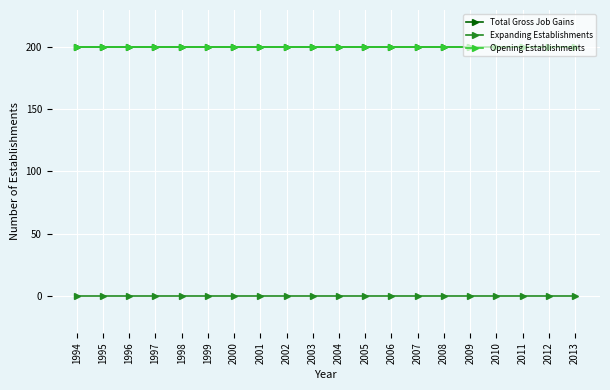

Is this an area chart (filled region under the line)?

No